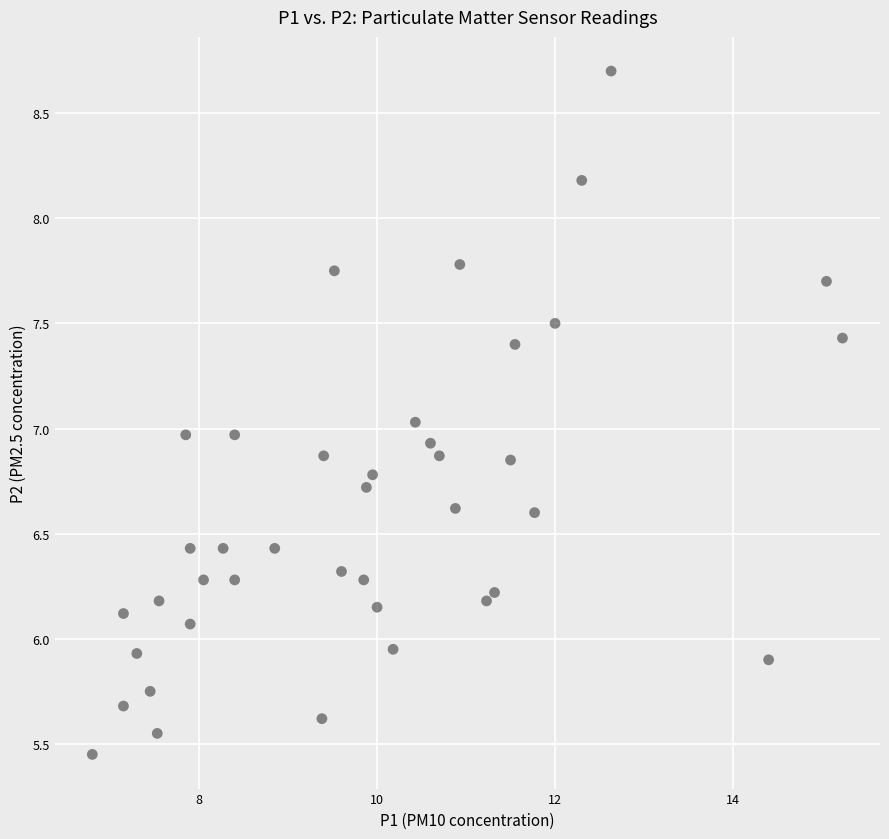

What is the range of X values (max minus min)?

8.4